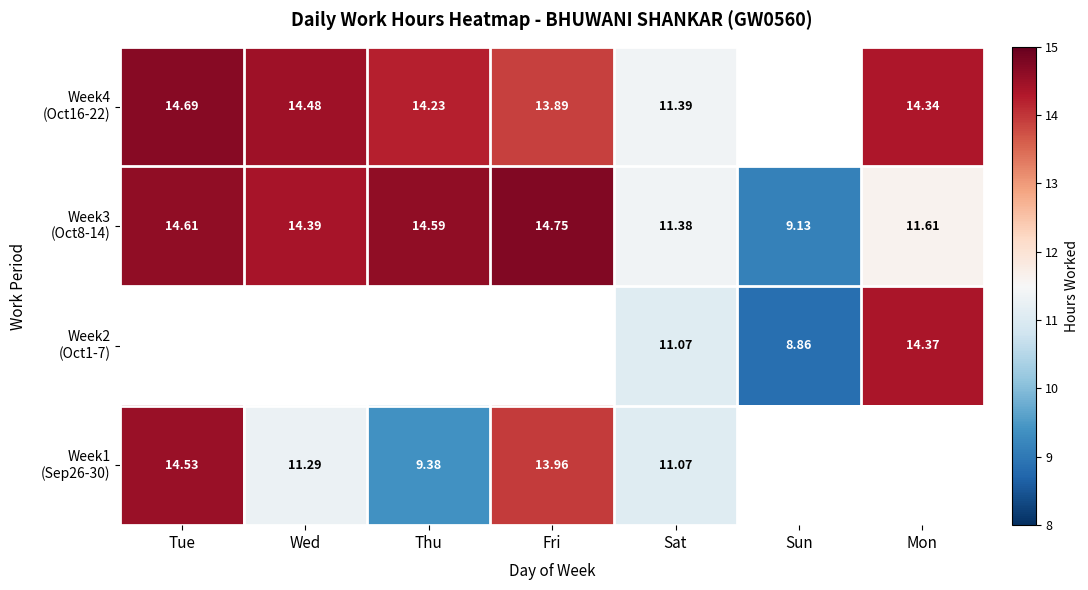

What is the difference between the maximum and minimum values in the Week3 (Oct8-14) series?

5.6